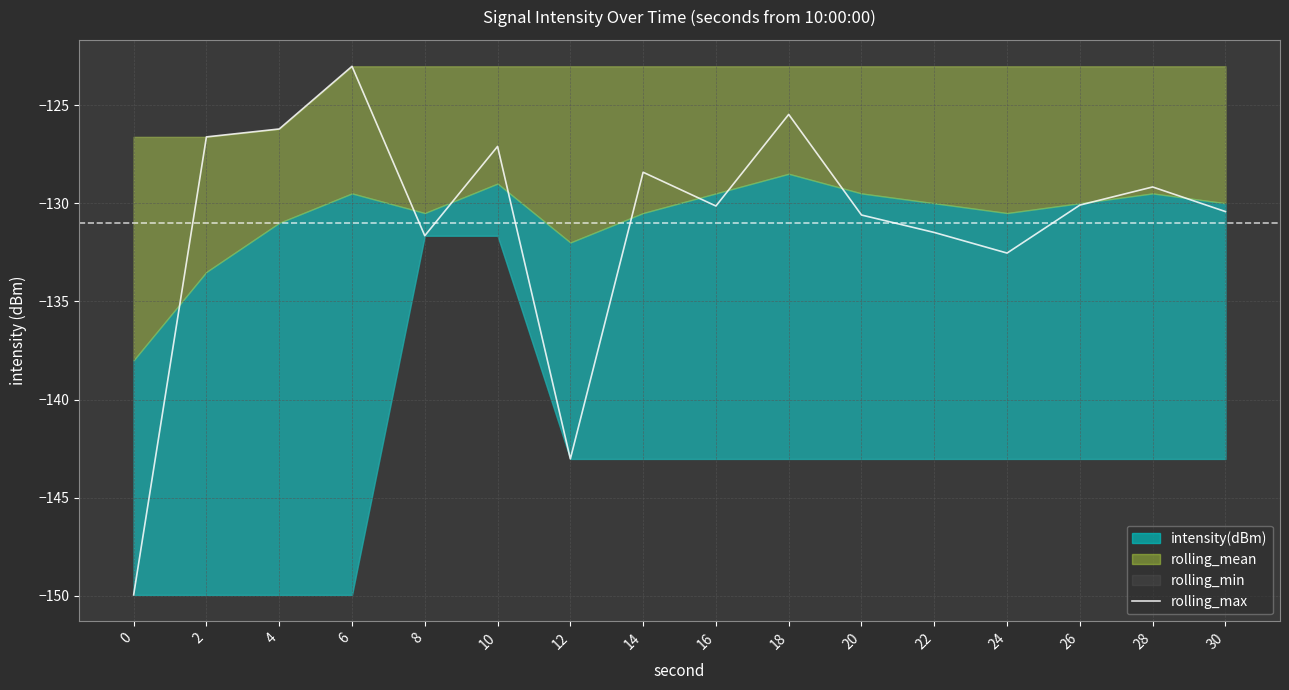

What is the difference between the maximum and minimum values?

26.9